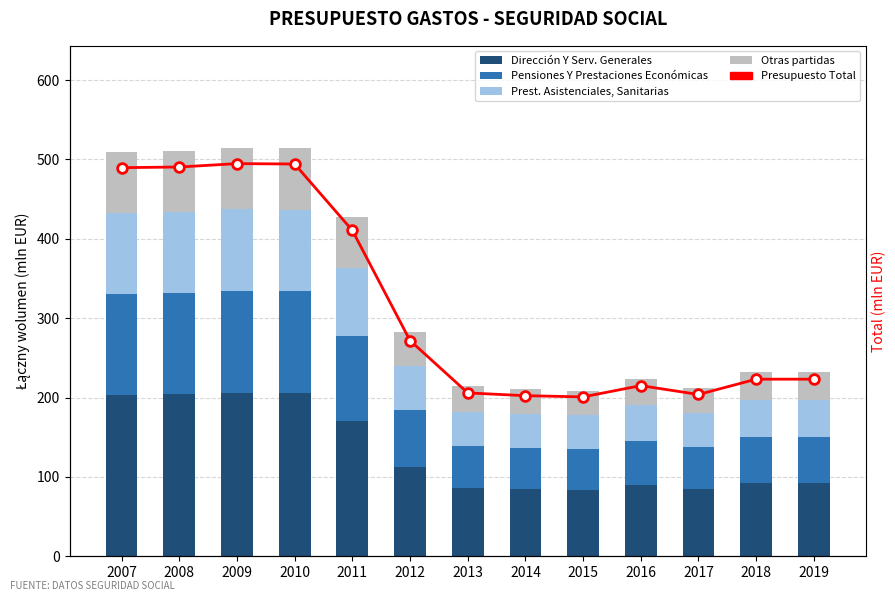

List the labels in order of Prest. Asistenciales, Sanitarias value, largest first.

2009, 2010, 2008, 2007, 2011, 2012, 2018, 2019, 2016, 2013, 2017, 2014, 2015